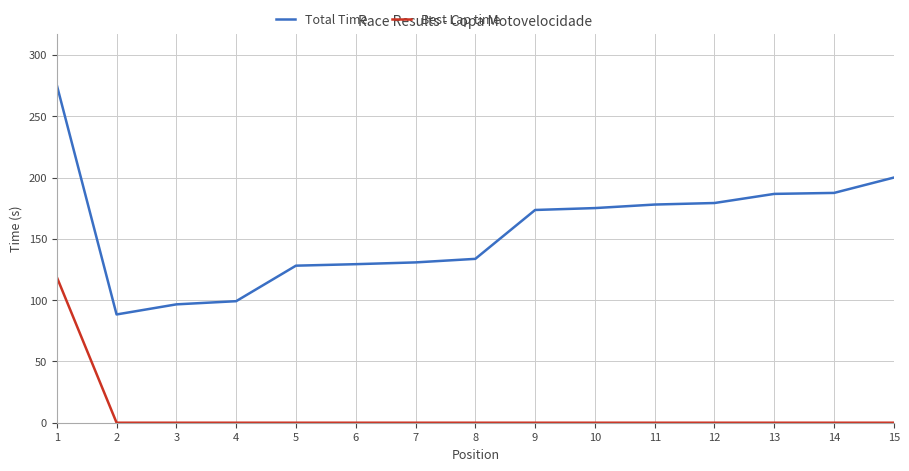

Which series has the widest spread of values?

Total Time